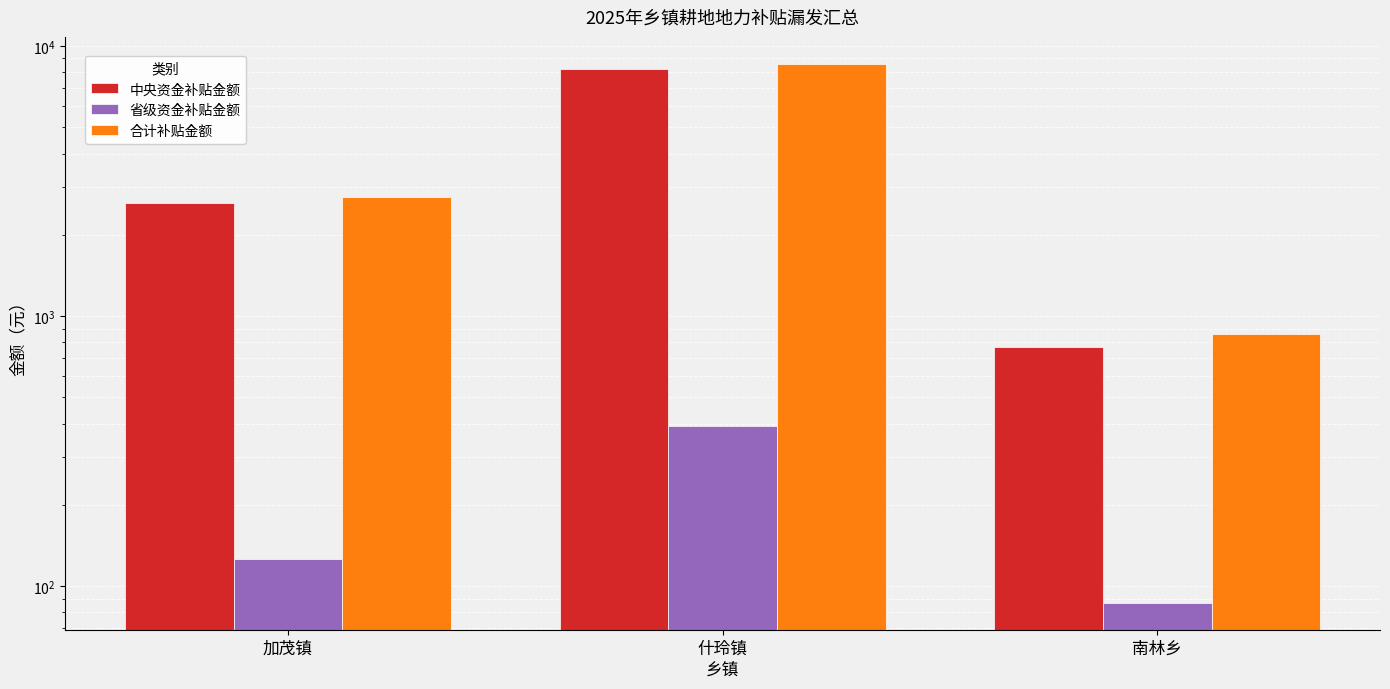

Reading left to right, what are all the values shown in this chart?

中央资金补贴金额: 加茂镇=2634.6	什玲镇=8204.3	南林乡=770.5
省级资金补贴金额: 加茂镇=126.0	什玲镇=392.2	南林乡=86.8
合计补贴金额: 加茂镇=2760.5	什玲镇=8596.5	南林乡=857.4